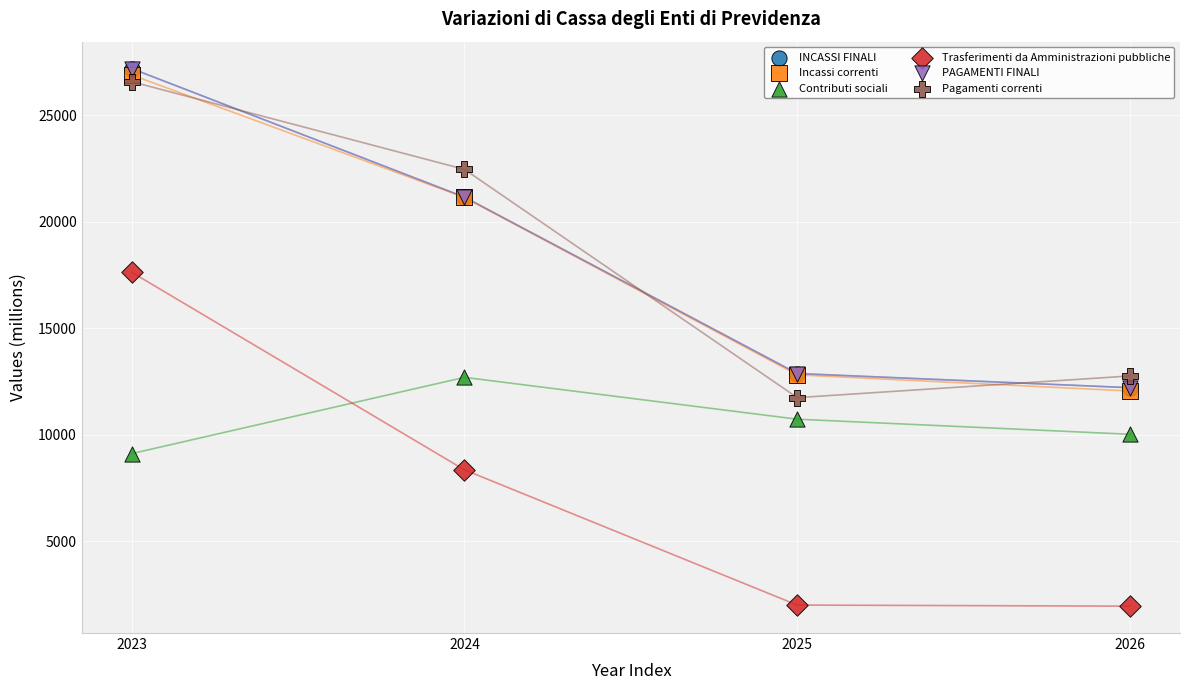

Which series has the widest spread of Y values?

Trasferimenti da Amministrazioni pubbliche